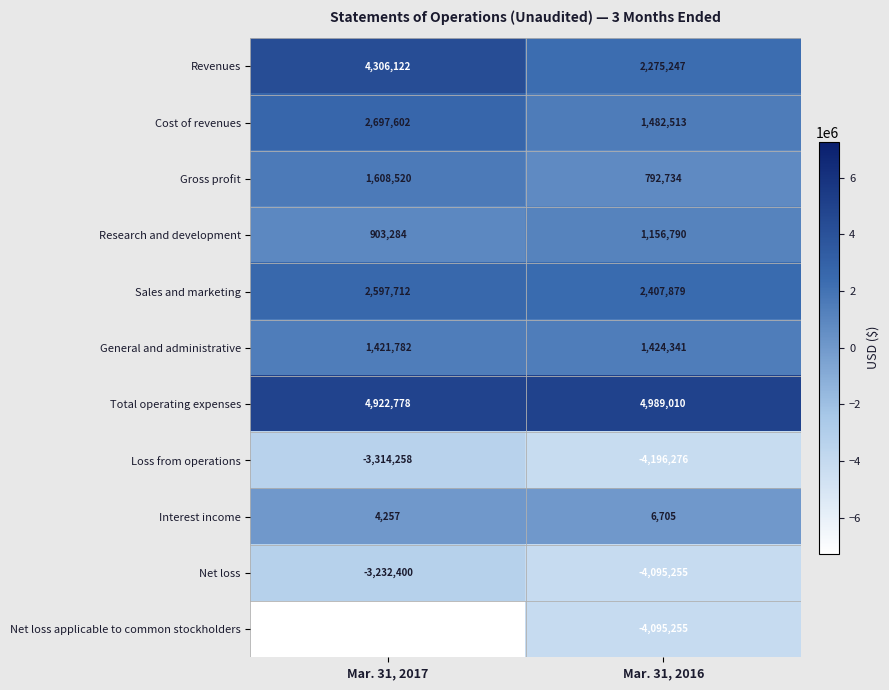

What is the spread (max minus min) of values at Mar. 31, 2016?

9185286